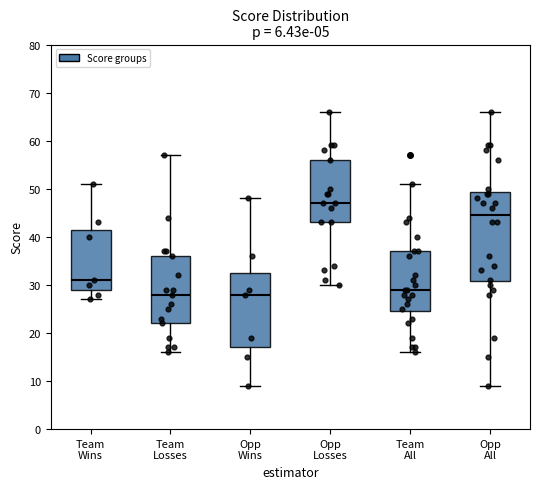

Reading left to right, read every box against the y-axis: the position of its median line, the range the box covers, and the ends of its whiskers. The values are not printed on the chart, so give them approximately, as read against the axis.

Team Wins: median 31, box 29 to 42, whiskers 27 to 51
Team Losses: median 28, box 22 to 36, whiskers 16 to 57
Opp Wins: median 28, box 17 to 33, whiskers 9 to 48
Opp Losses: median 47, box 43 to 56, whiskers 30 to 66
Team All: median 29, box 25 to 37, whiskers 16 to 51
Opp All: median 45, box 31 to 49, whiskers 9 to 66